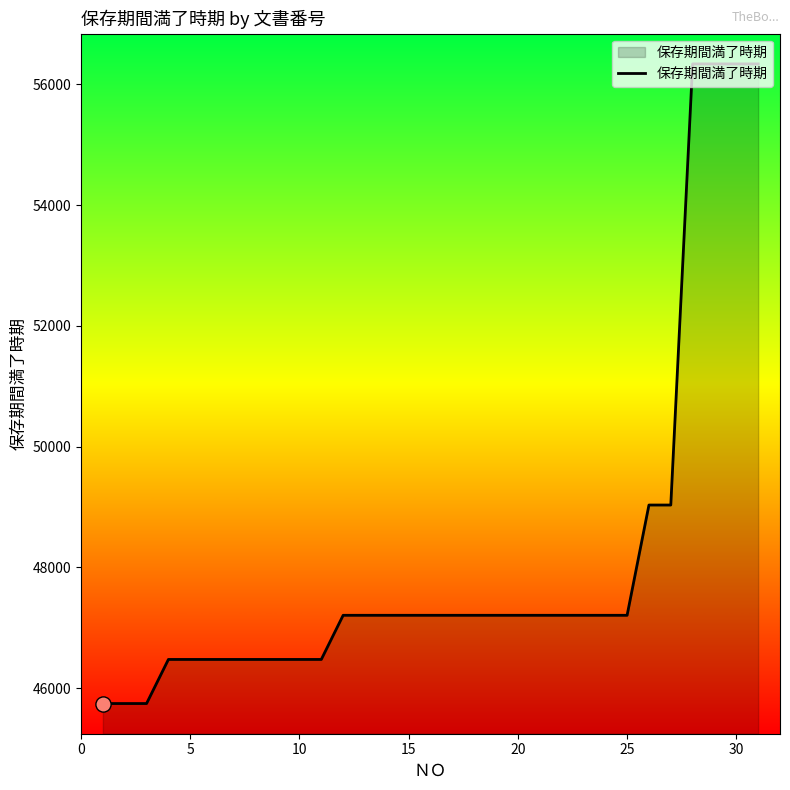

What is the minimum value shown in the chart?

45747